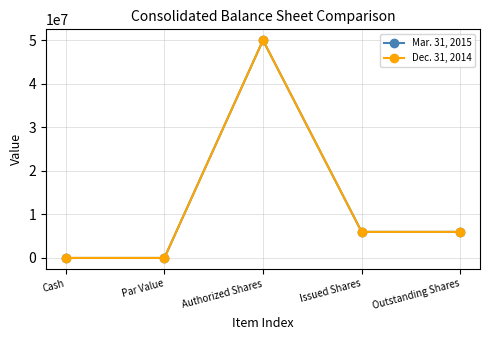

What is the difference between the maximum and minimum values in the Mar. 31, 2015 series?

49999999.0